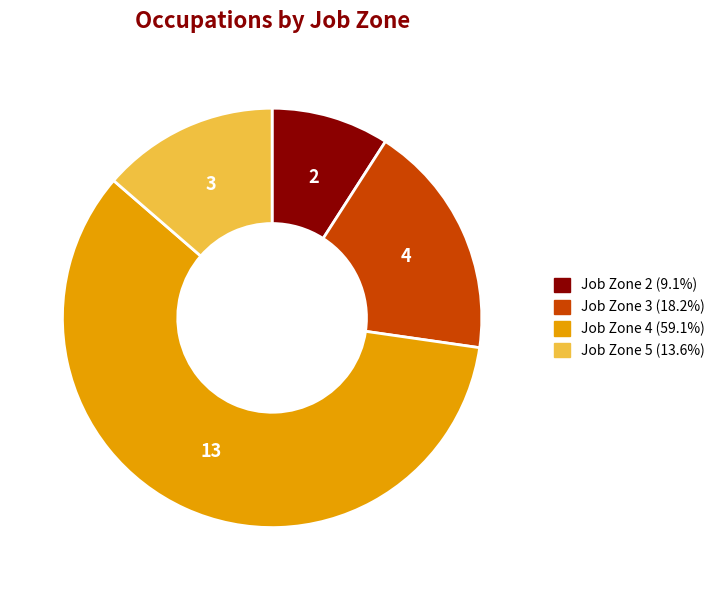

Is there a majority slice in this chart?

Yes